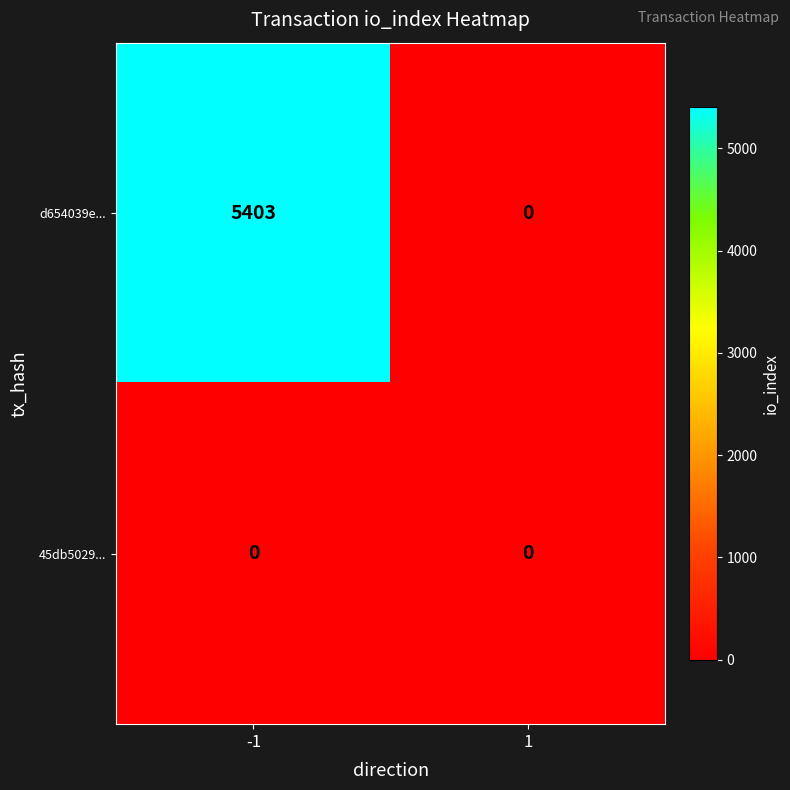

What is the difference between the highest and lowest values at -1?

5403